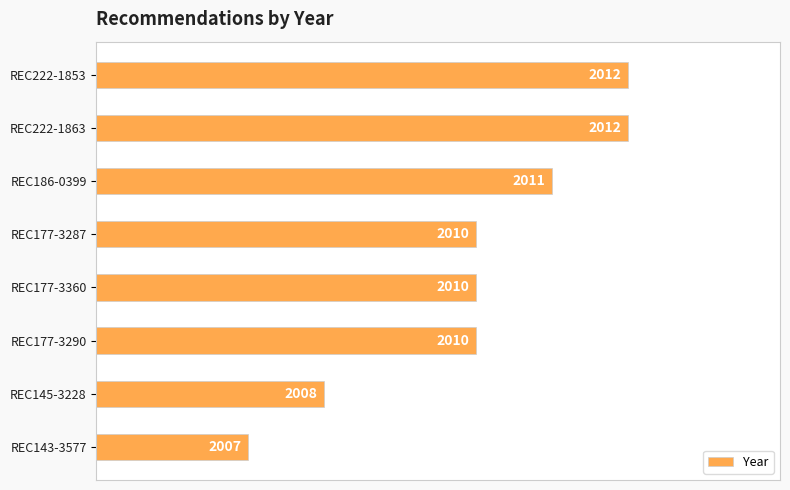

How many bars are there in total?

8